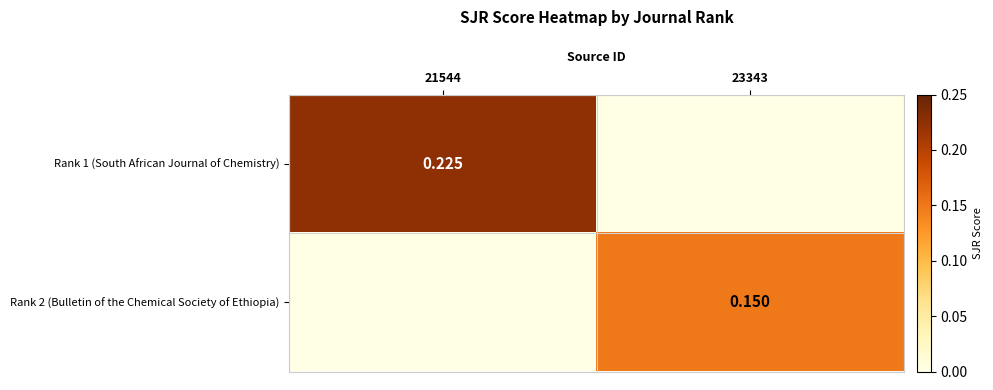

At how many categories does at least one series exceed 0?

2